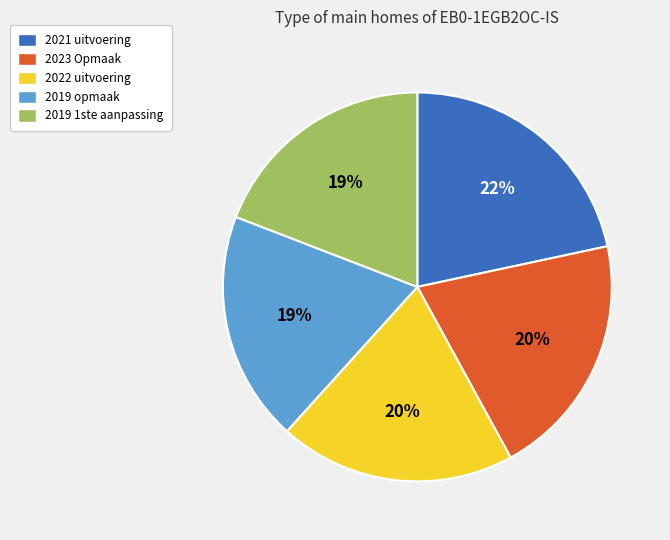

To the nearest percent, what percentage of the pie is 2021 uitvoering?

22%